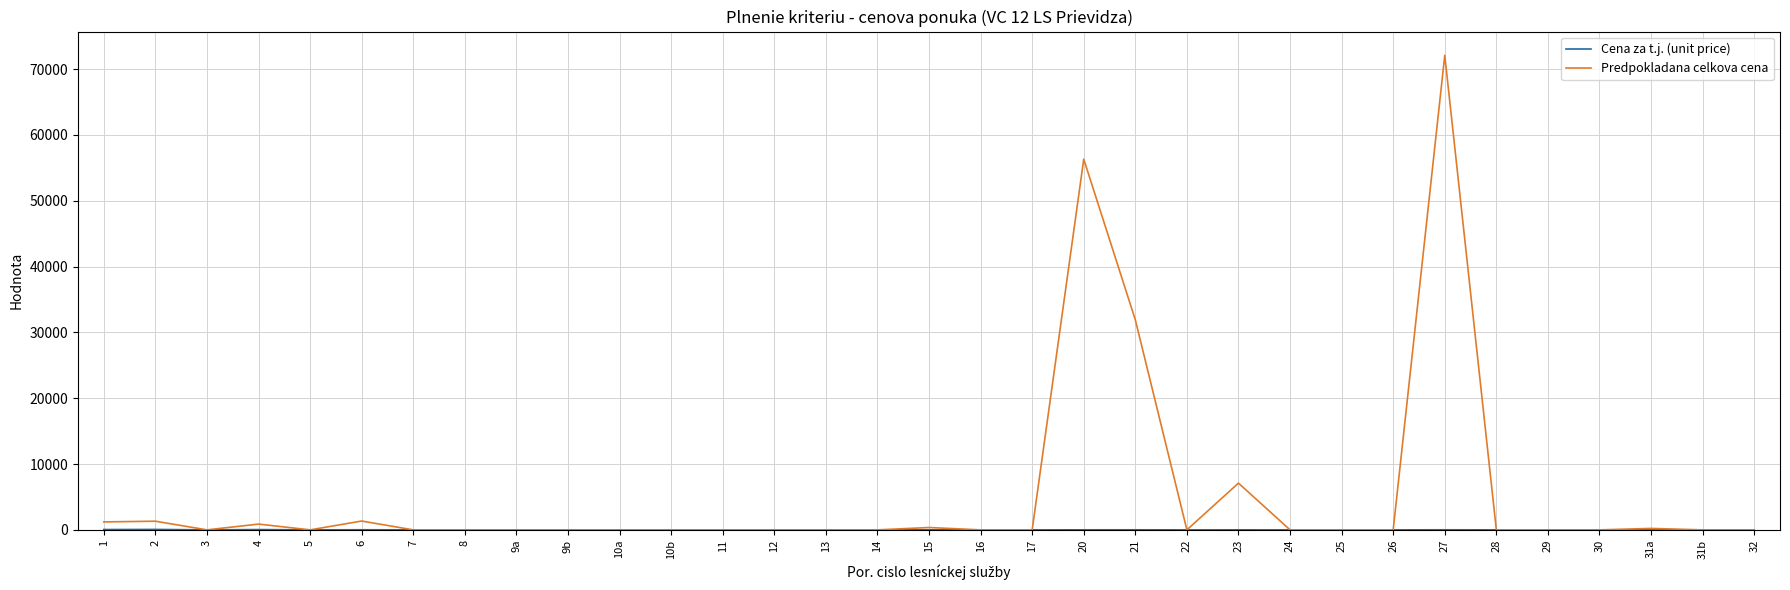

Which series changed the most between 21 and 27?

Predpokladana celkova cena